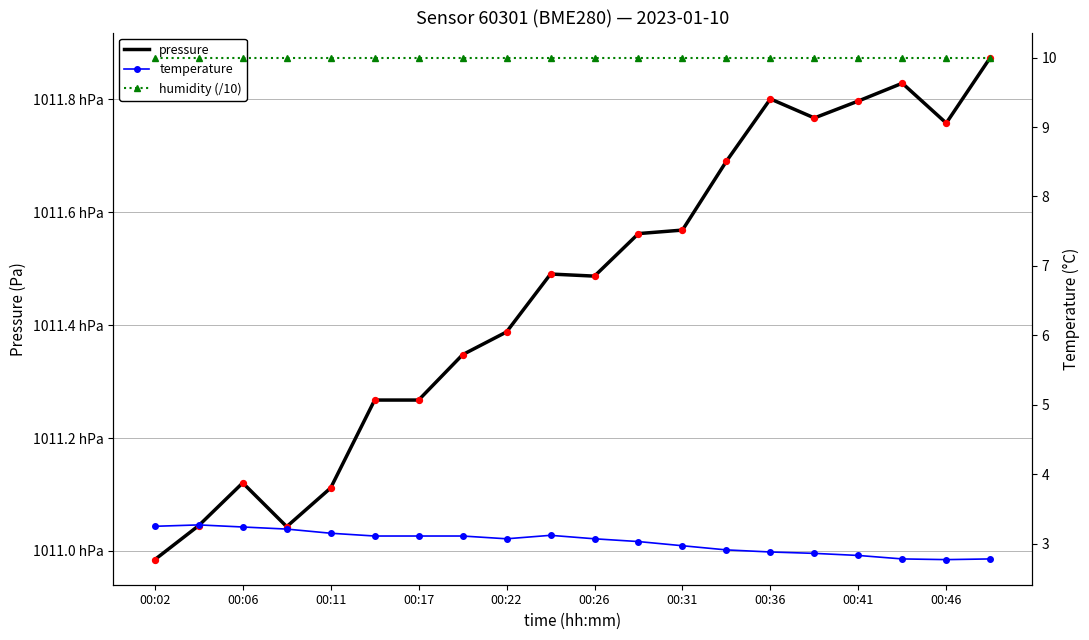

Which series has the largest total across all categories?

pressure